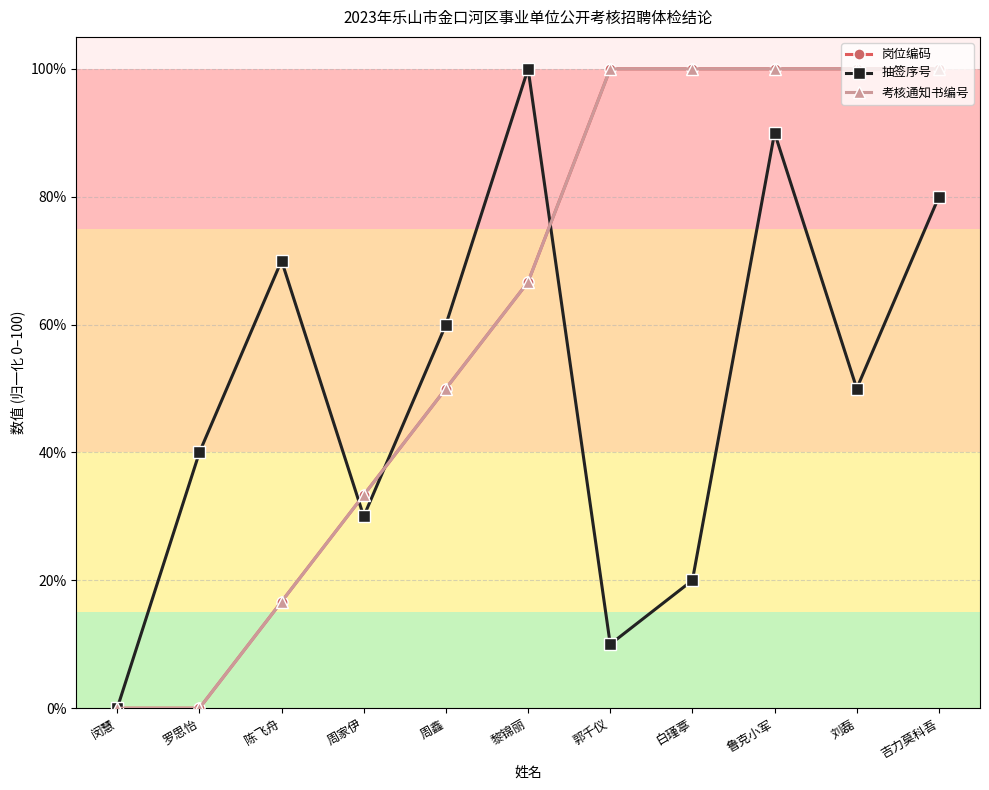

Is it true that 岗位编码 equals 55.5 at 周家伊?

False